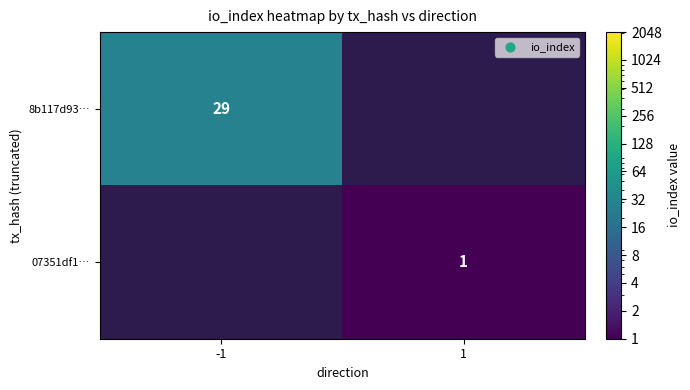

The value of 8b117d93… at -1 is 20. True or false?

False